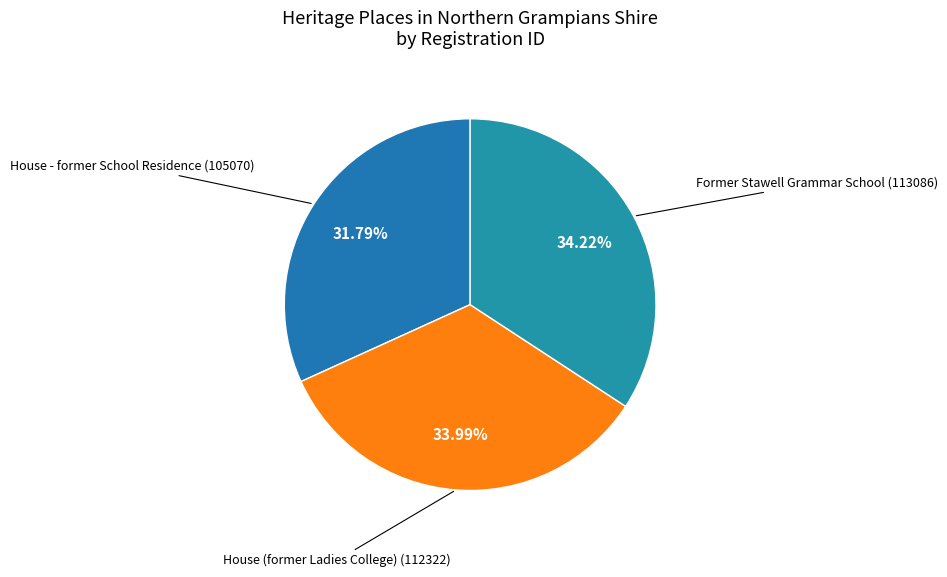

Is the sum of House (former Ladies College) and Former Stawell Grammar School greater than half?

Yes